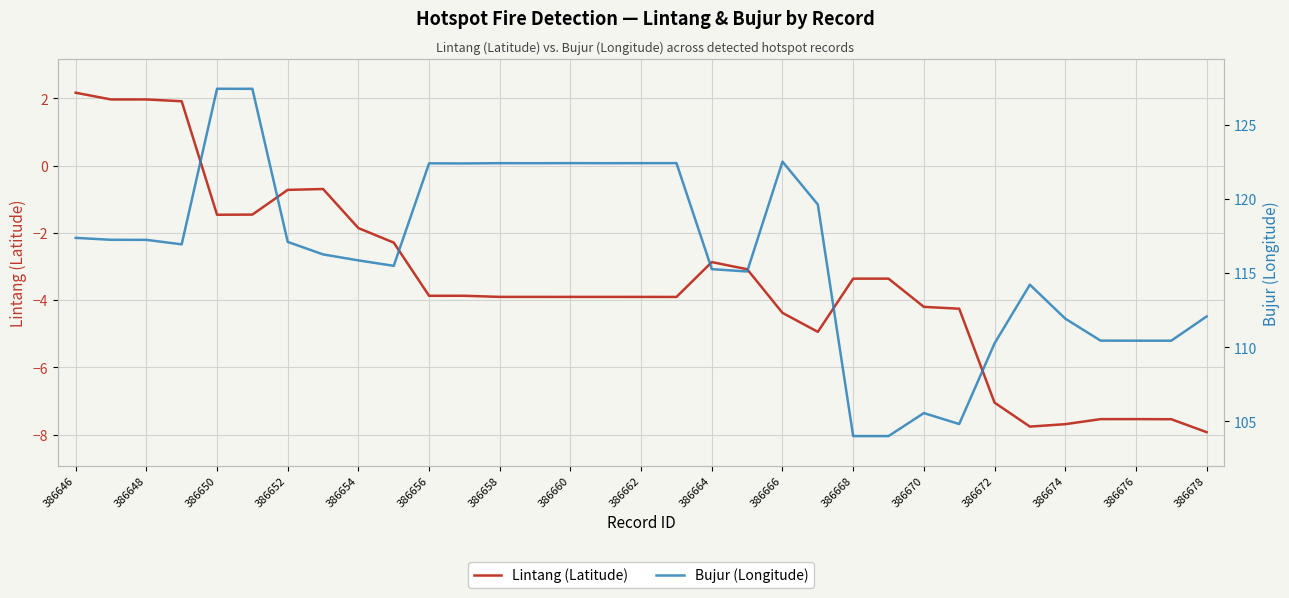

What is the lowest value of the Lintang (Latitude) series?

-7.9